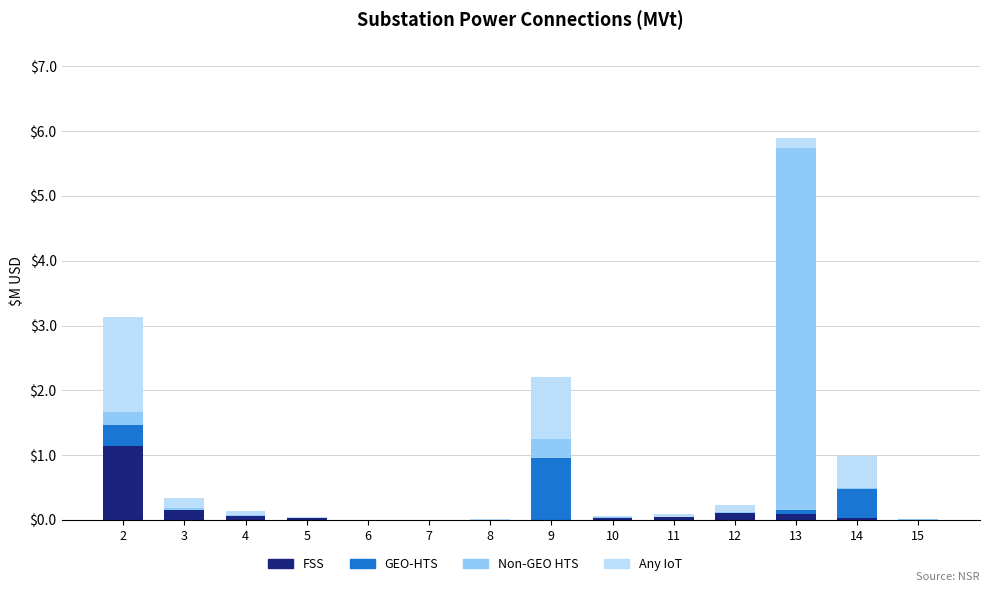

At which category is the sum across all series the highest?

13